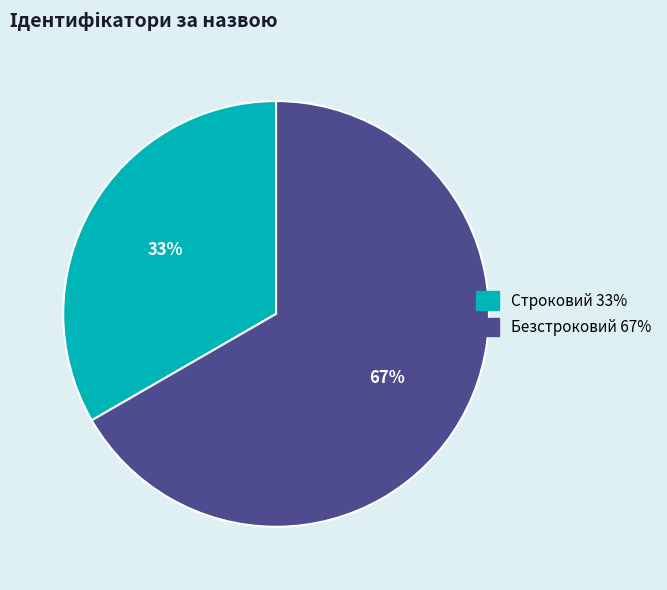

What is the largest slice in the pie chart?

Безстроковий